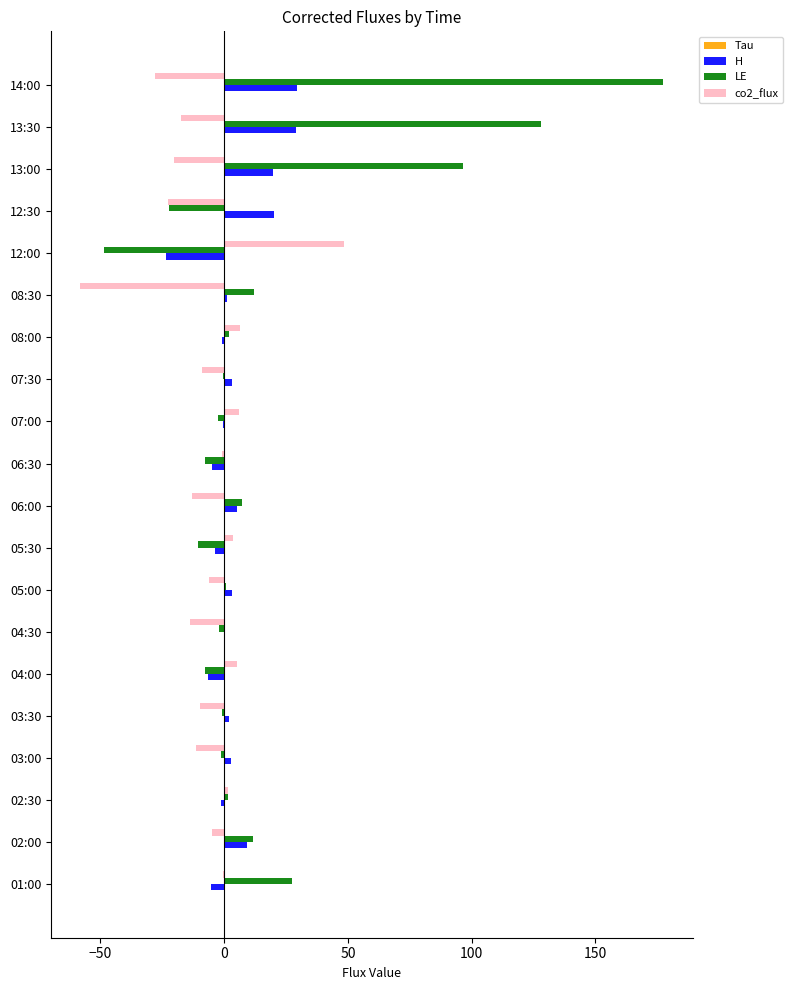

True or false: H has a value of 3.2 at 05:00.

True